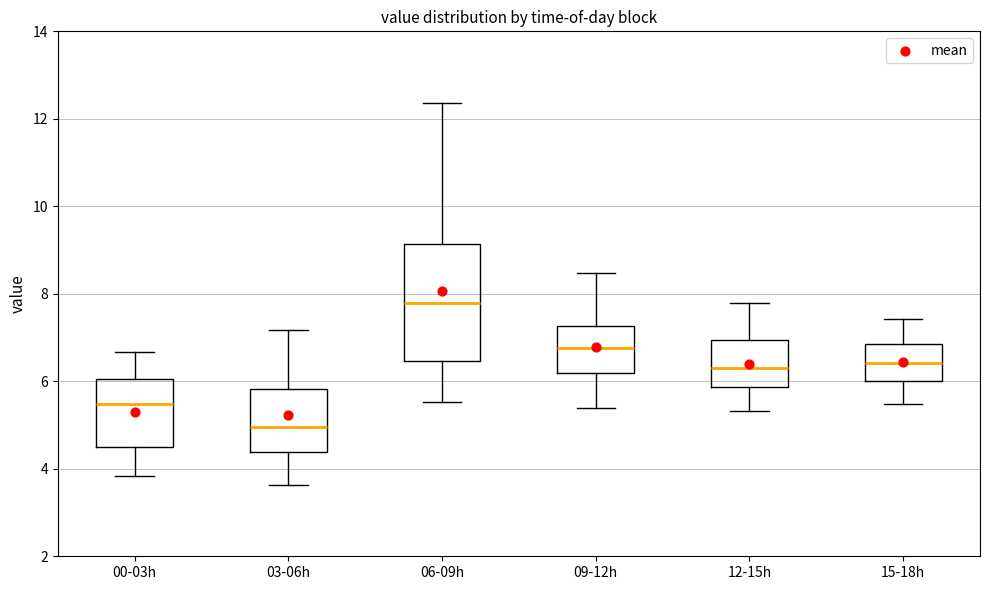

Where does the median line of the box for 06-09h sit on the y-axis? The values are not printed on the chart, so give them approximately, as read against the axis.

7.8